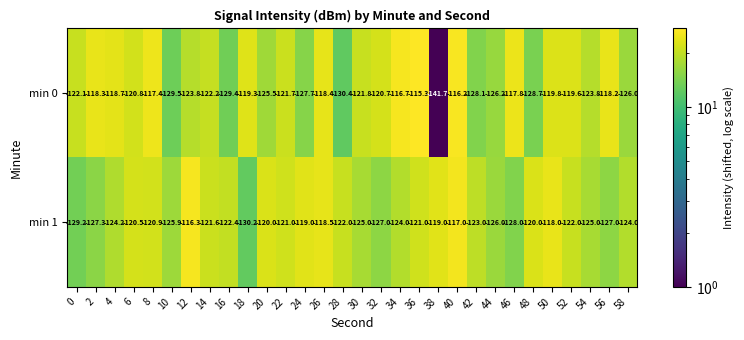

At which category is the sum across all series the highest?

40